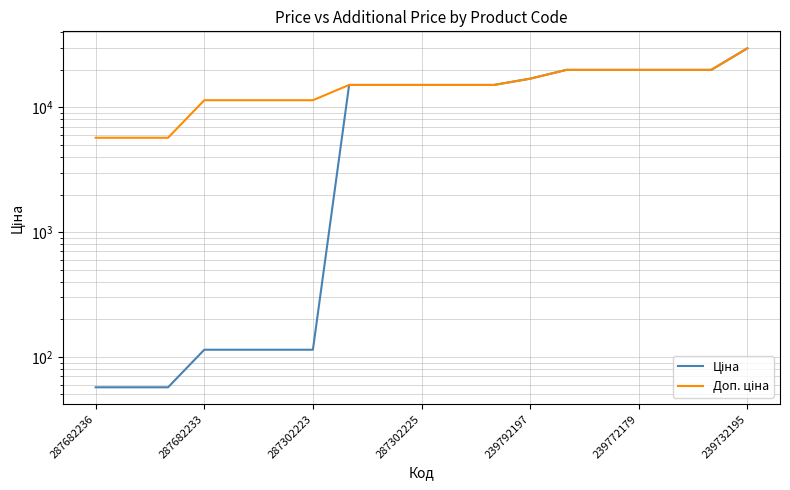

How many lines are shown in the chart?

2